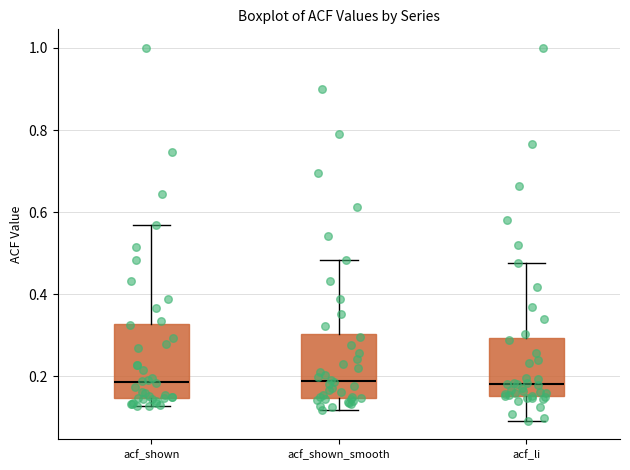

Where does the median line of the box for acf_shown_smooth sit on the y-axis? The values are not printed on the chart, so give them approximately, as read against the axis.

0.18